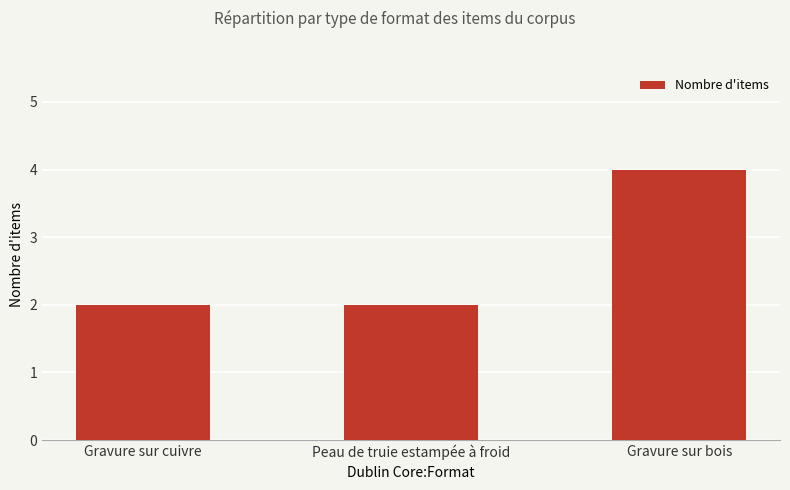

The chart shows a value of 2 at Gravure sur bois. True or false?

False